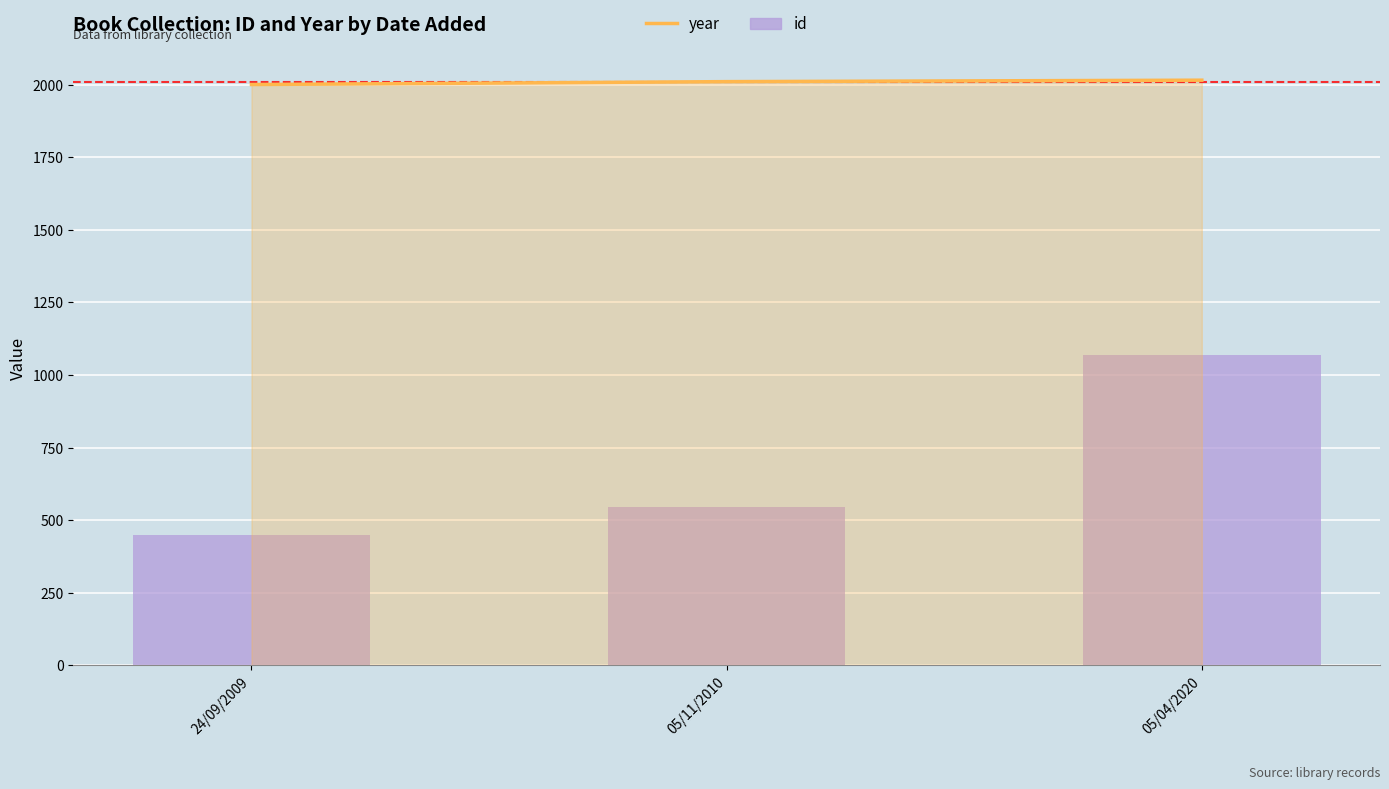

True or false: id has a value of 544 at 05/04/2020.

False